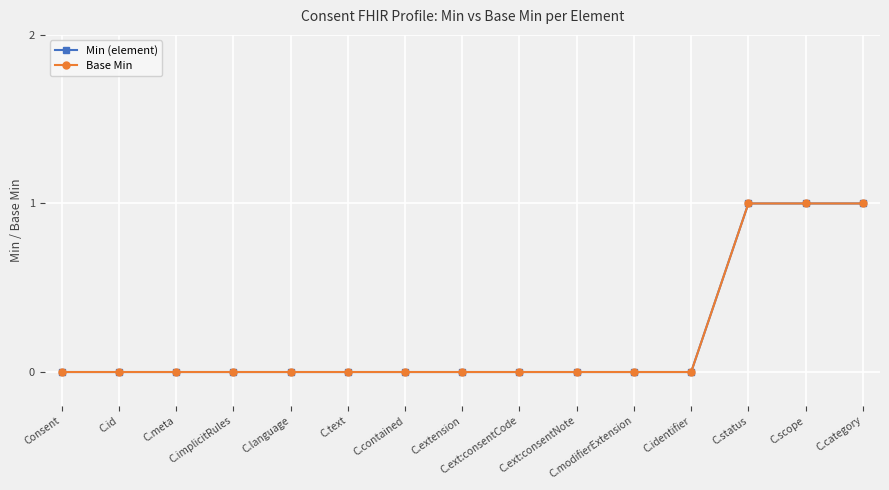

True or false: Base Min and Min (element) intersect in this chart.

False